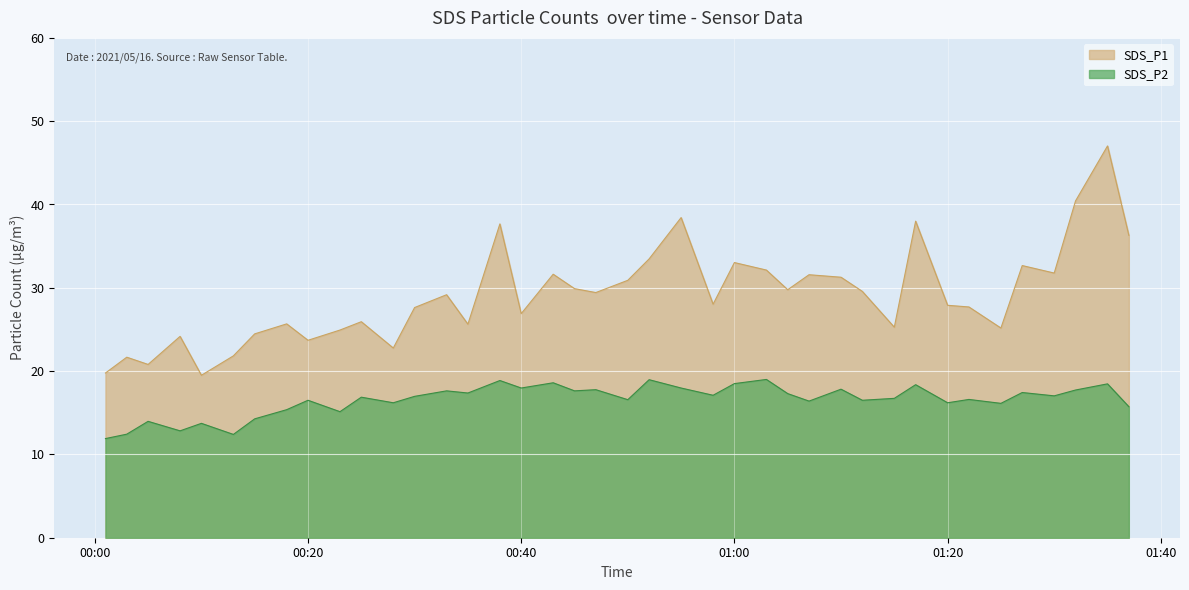

True or false: SDS_P1 and SDS_P2 intersect in this chart.

False